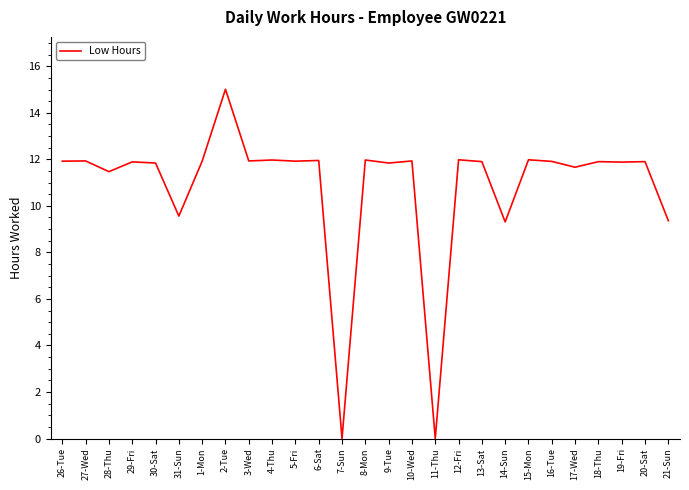

True or false: the data shows 13.0 at 14-Sun.

False